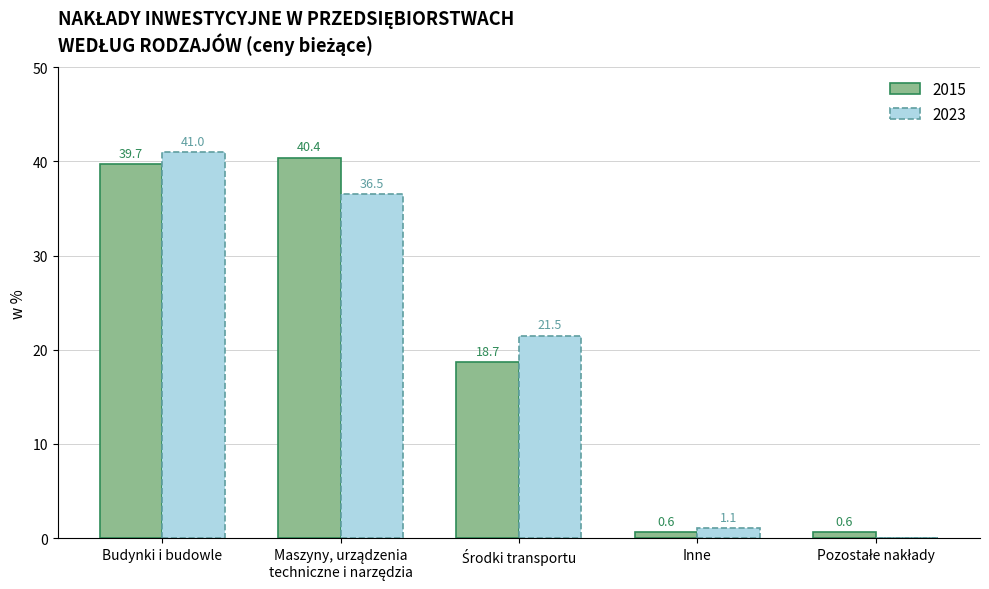

What are all the series names shown in the legend?

2015, 2023